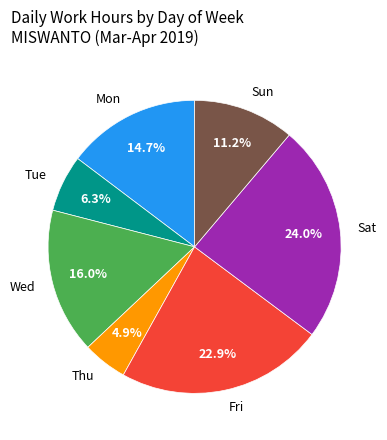

Does Mon represent more than half of the total?

No